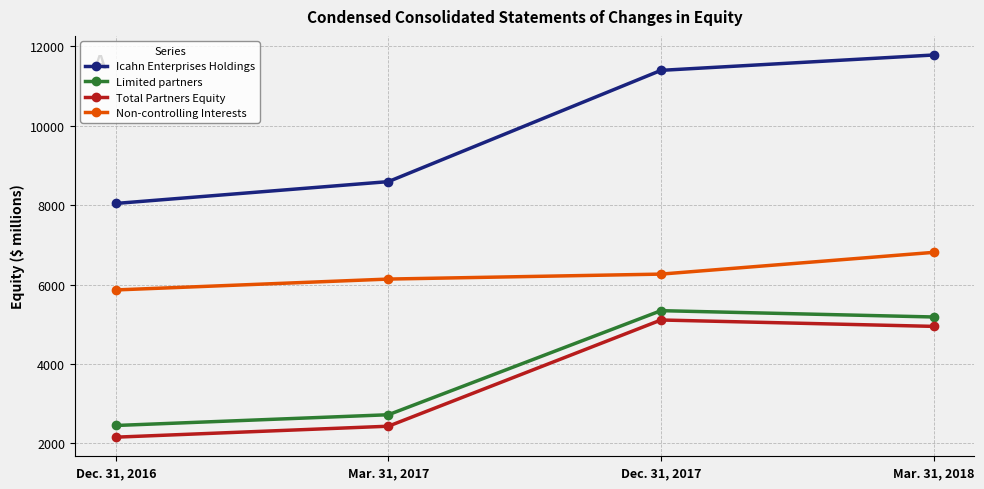

How many data points in Limited partners are less than 5182?

2